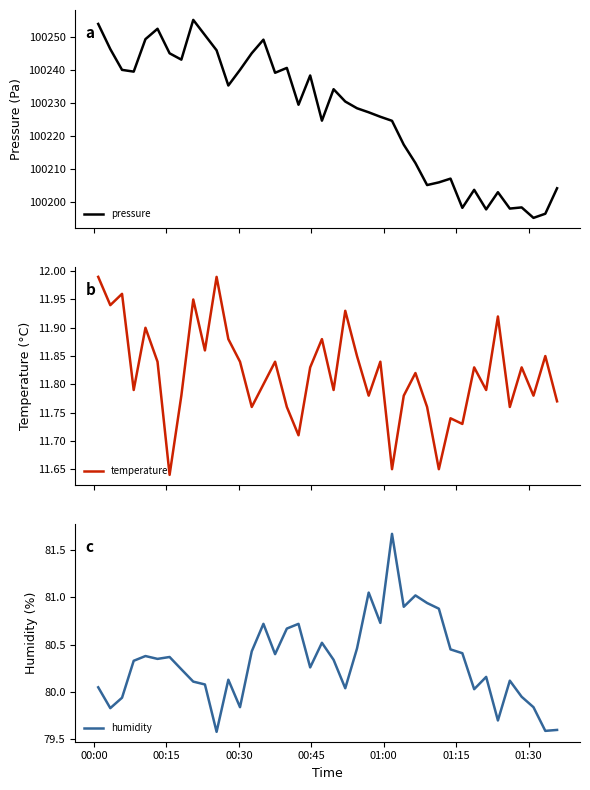

How many values in the pressure series exceed 100230?

20